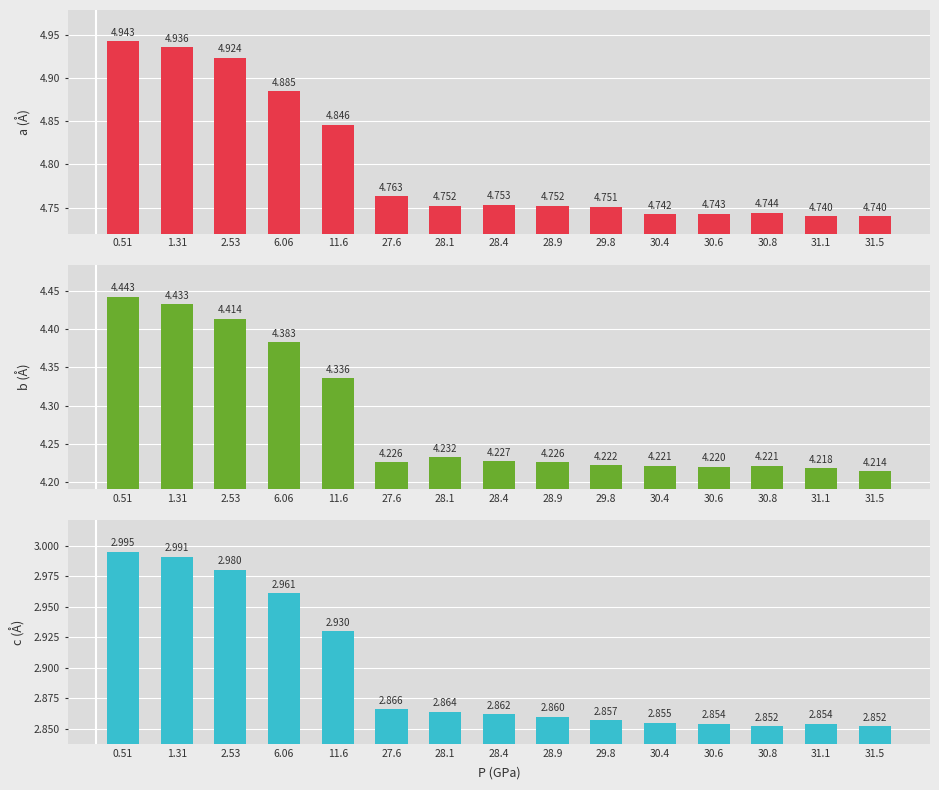

What is the sum of all c (Å) values?

43.4